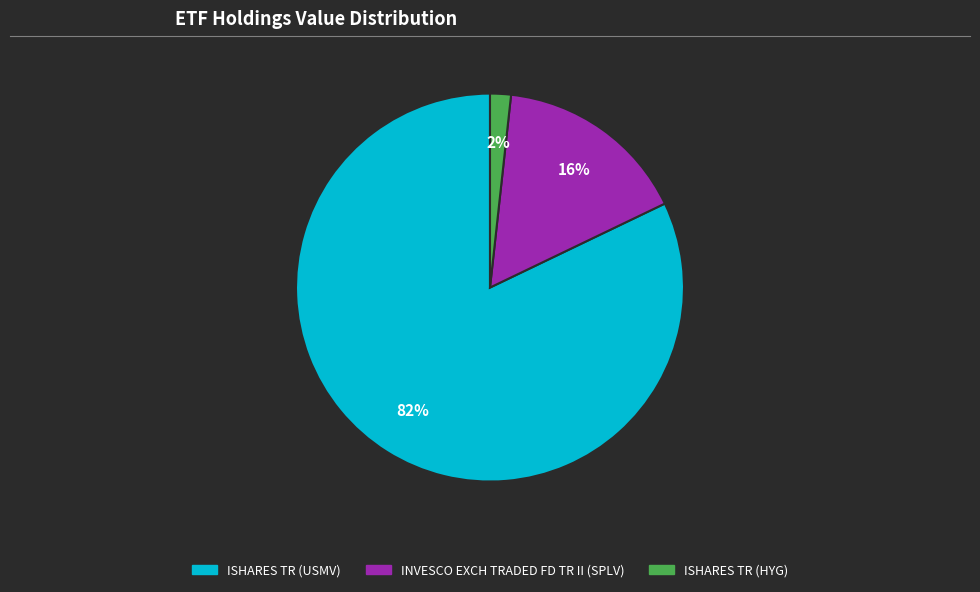

Is ISHARES TR (USMV) the majority of the pie?

Yes